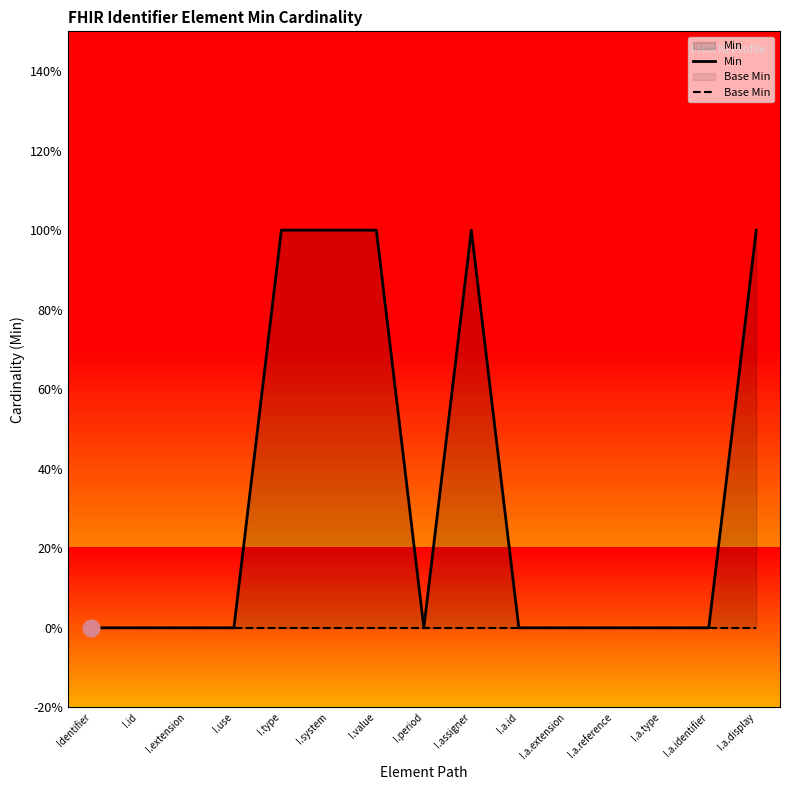

Which series has the widest spread of values?

Min